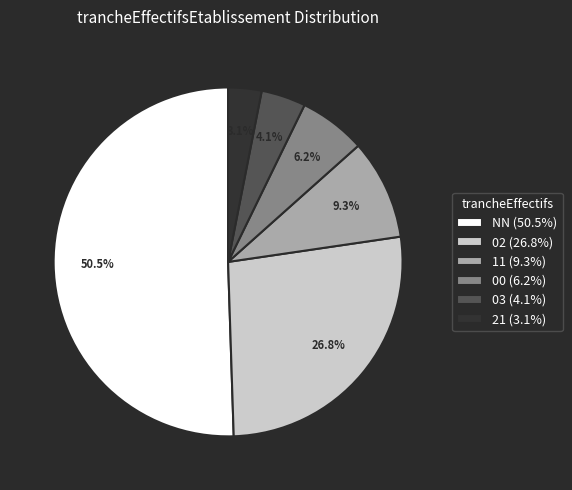

To the nearest percent, what is the difference between the 21 and 02 slice percentages?

24%